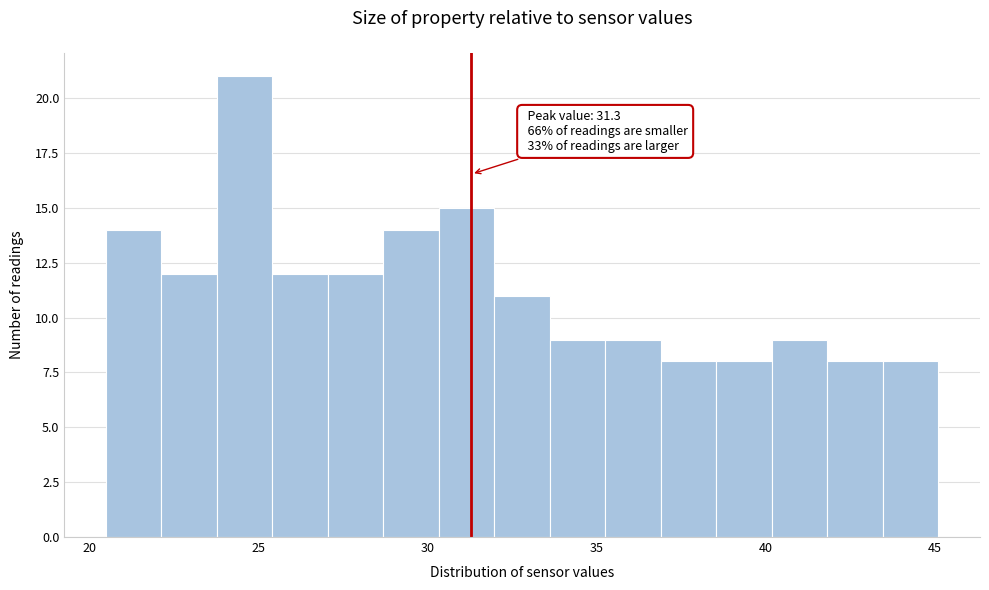

Around what value on the x-axis is the tallest bar? Give the approximate position of its centre, as read against the axis.

24.5